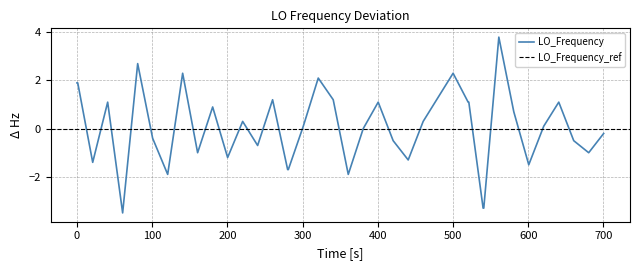

What is the highest value of the LO_Frequency series?

3.8